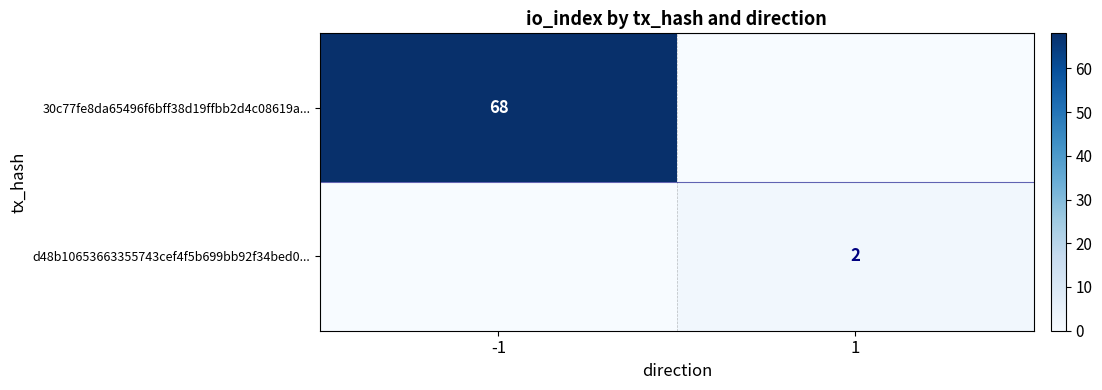

The 30c77fe8da65496f6bff38d19ffbb2d4c08619a... series shows 119 at -1. True or false?

False